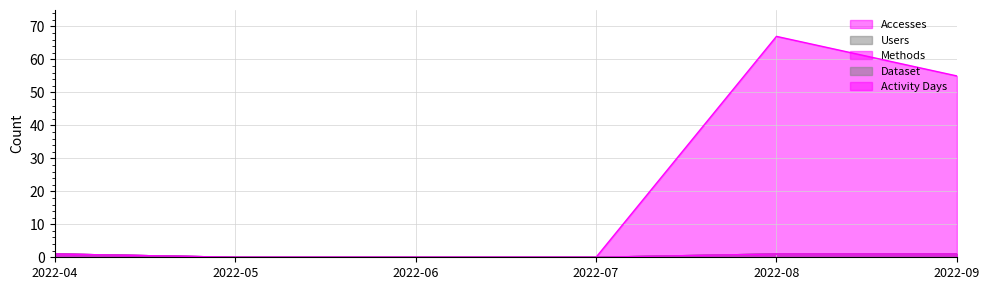

True or false: Accesses and Users cross at least once.

False